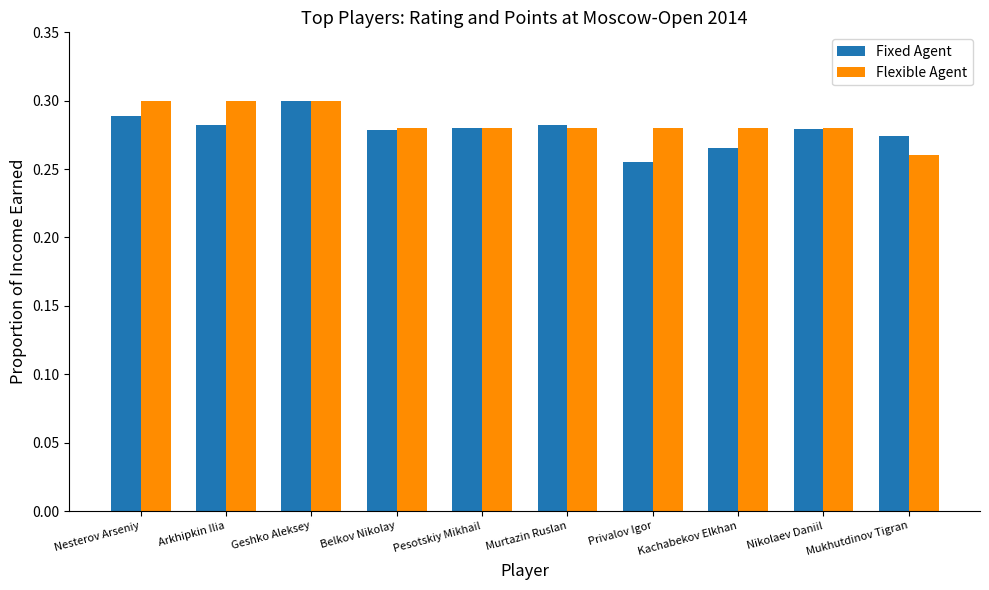

What is the sum of all Flexible Agent values?

2.8